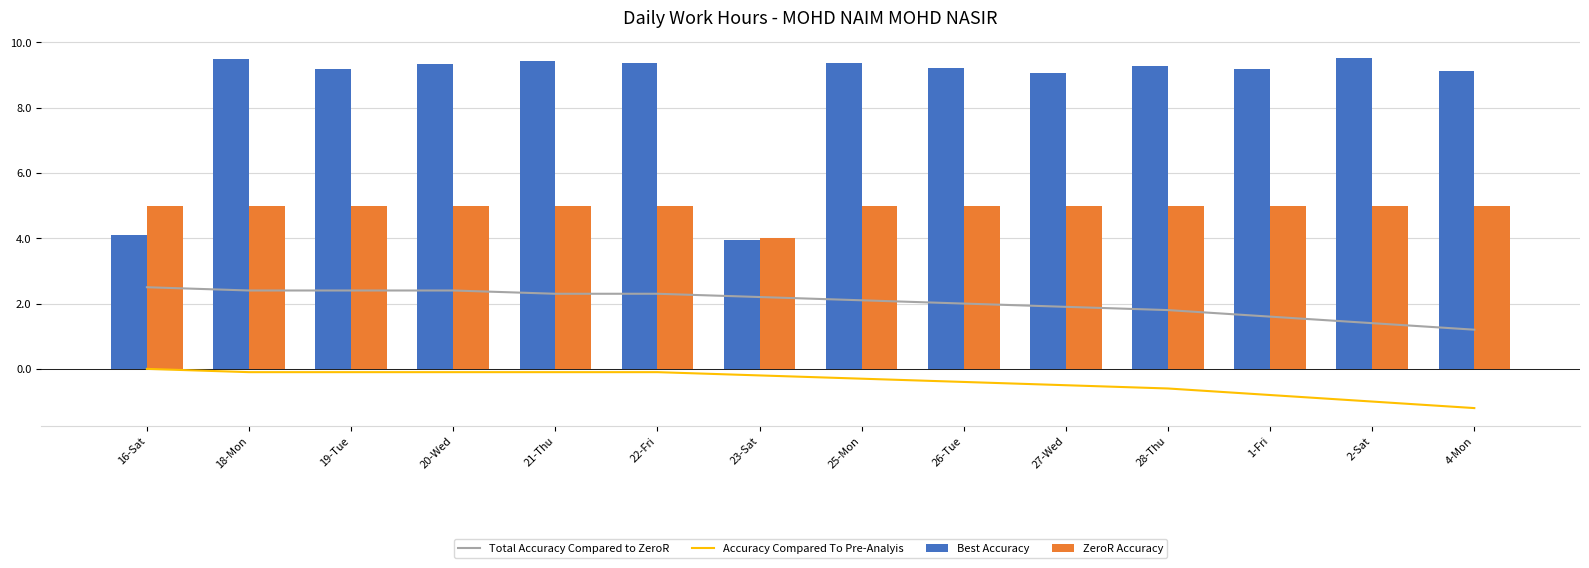

Reading left to right, list all the values displayed in this chart.

Total Accuracy Compared to ZeroR: 16-Sat=2.5	18-Mon=2.4	19-Tue=2.4	20-Wed=2.4	21-Thu=2.3	22-Fri=2.3	23-Sat=2.2	25-Mon=2.1	26-Tue=2.0	27-Wed=1.9	28-Thu=1.8	1-Fri=1.6	2-Sat=1.4	4-Mon=1.2
Accuracy Compared To Pre-Analyis: 16-Sat=0.0	18-Mon=-0.1	19-Tue=-0.1	20-Wed=-0.1	21-Thu=-0.1	22-Fri=-0.1	23-Sat=-0.2	25-Mon=-0.3	26-Tue=-0.4	27-Wed=-0.5	28-Thu=-0.6	1-Fri=-0.8	2-Sat=-1.0	4-Mon=-1.2
Best Accuracy: 16-Sat=4.1	18-Mon=9.5	19-Tue=9.2	20-Wed=9.3	21-Thu=9.4	22-Fri=9.3	23-Sat=4.0	25-Mon=9.4	26-Tue=9.2	27-Wed=9.1	28-Thu=9.3	1-Fri=9.2	2-Sat=9.5	4-Mon=9.1
ZeroR Accuracy: 16-Sat=5.0	18-Mon=5.0	19-Tue=5.0	20-Wed=5.0	21-Thu=5.0	22-Fri=5.0	23-Sat=4.0	25-Mon=5.0	26-Tue=5.0	27-Wed=5.0	28-Thu=5.0	1-Fri=5.0	2-Sat=5.0	4-Mon=5.0